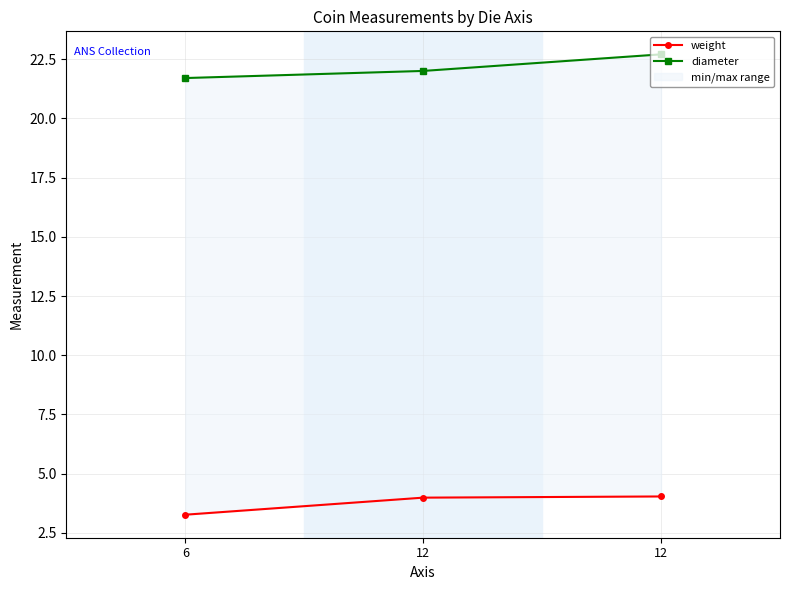

The value of diameter at 6 is 10.0. True or false?

False